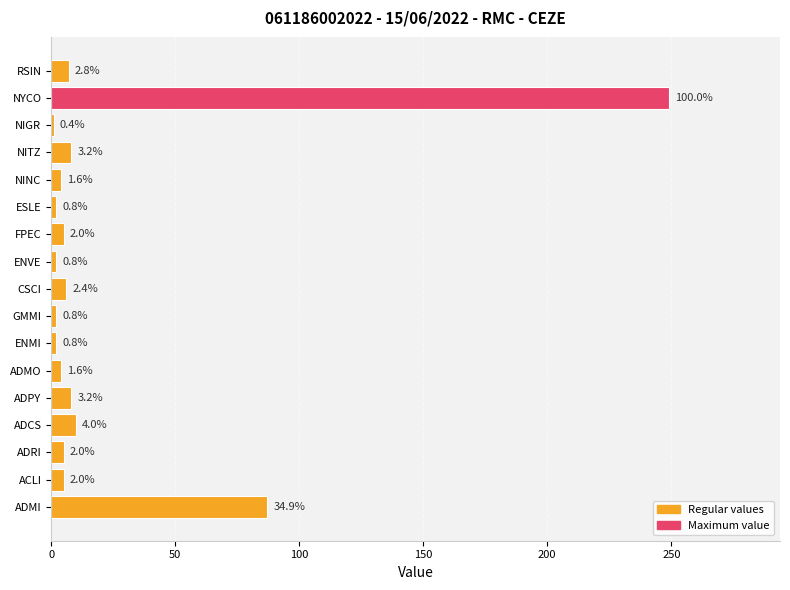

Are the bars horizontal?

Yes